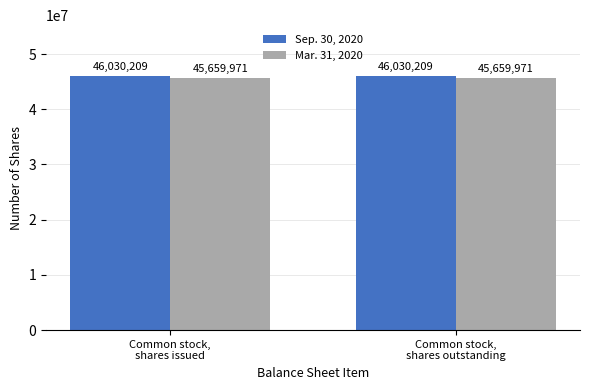

Reading left to right, list all the values displayed in this chart.

Sep. 30, 2020: Common stock,
shares issued=46030209	Common stock,
shares outstanding=46030209
Mar. 31, 2020: Common stock,
shares issued=45659971	Common stock,
shares outstanding=45659971